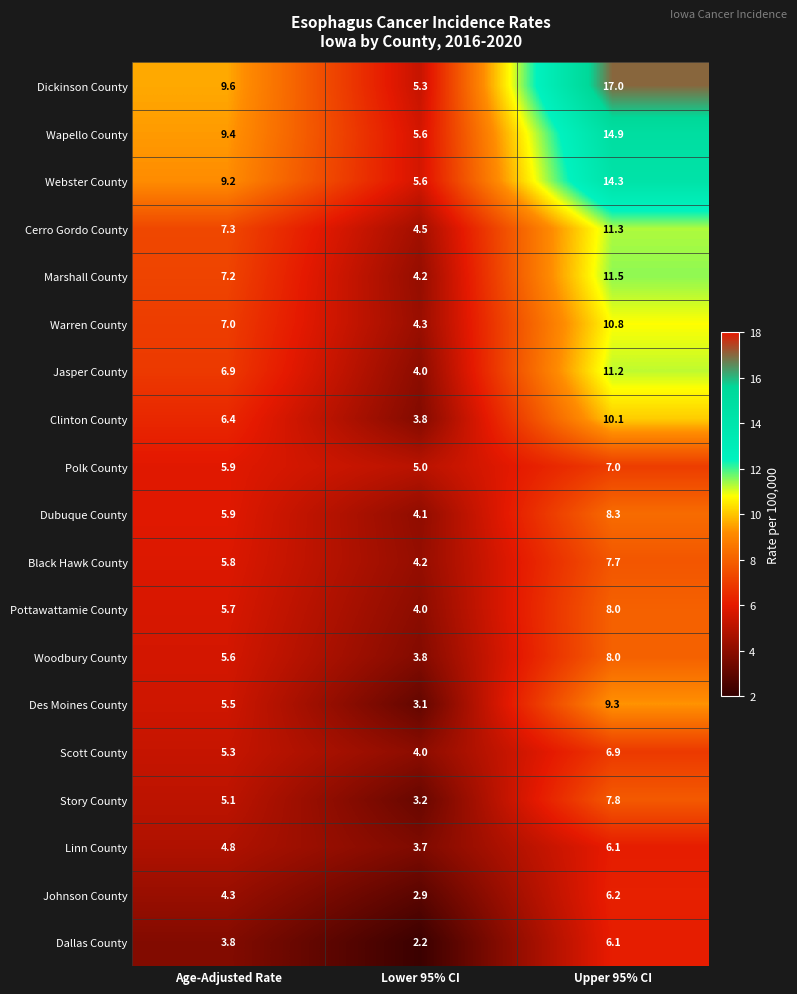

At which category does the chart reach its minimum across all series?

Lower 95% CI